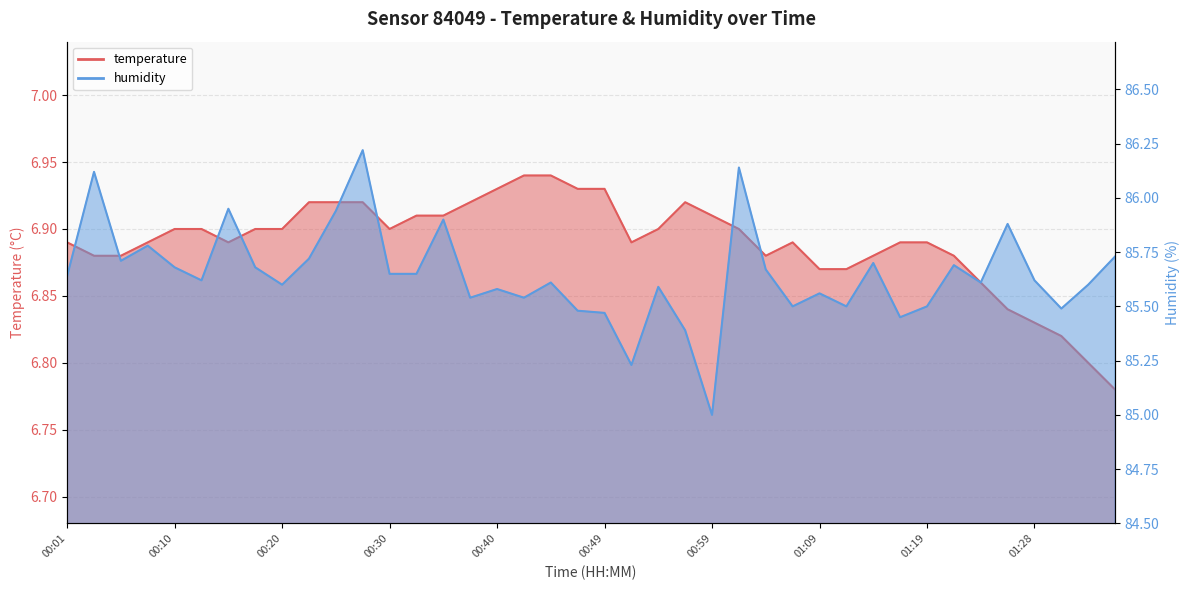

Which label corresponds to the smallest value in the chart?

01:36